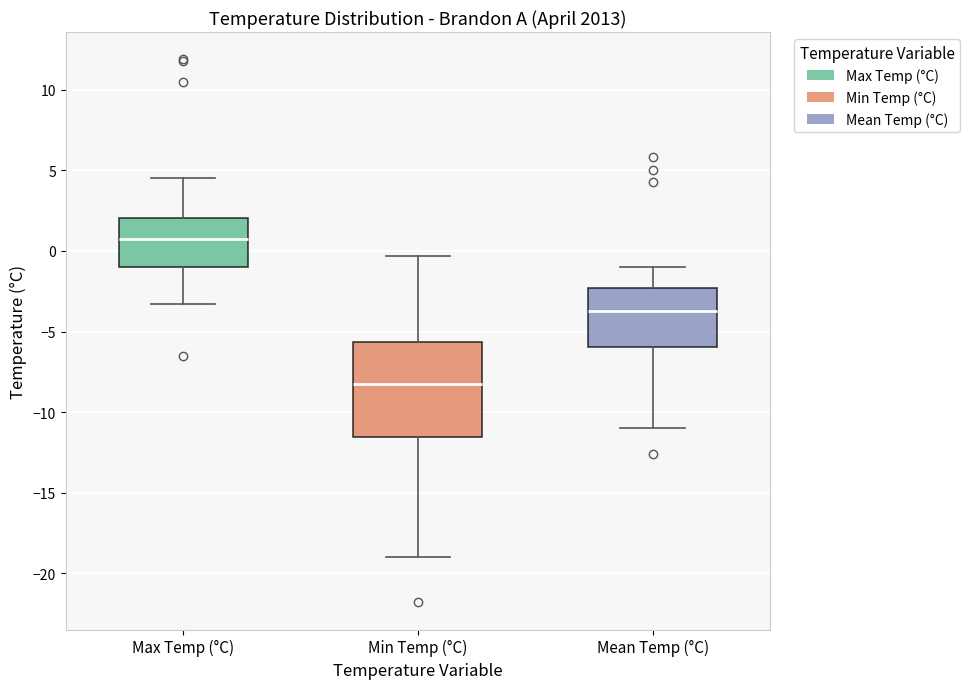

Comparing the boxes themselves (not the whiskers), which one is the tallest?

Min Temp (°C)